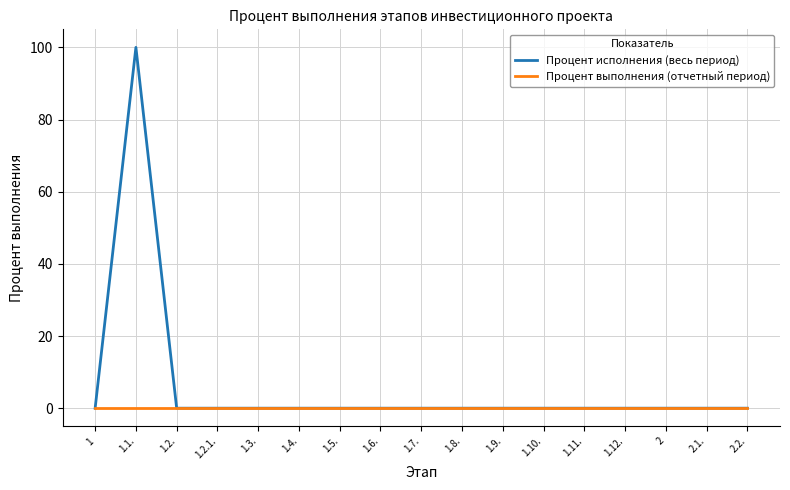

The Процент выполнения (отчетный период) series shows 0 at 1.3.. True or false?

True